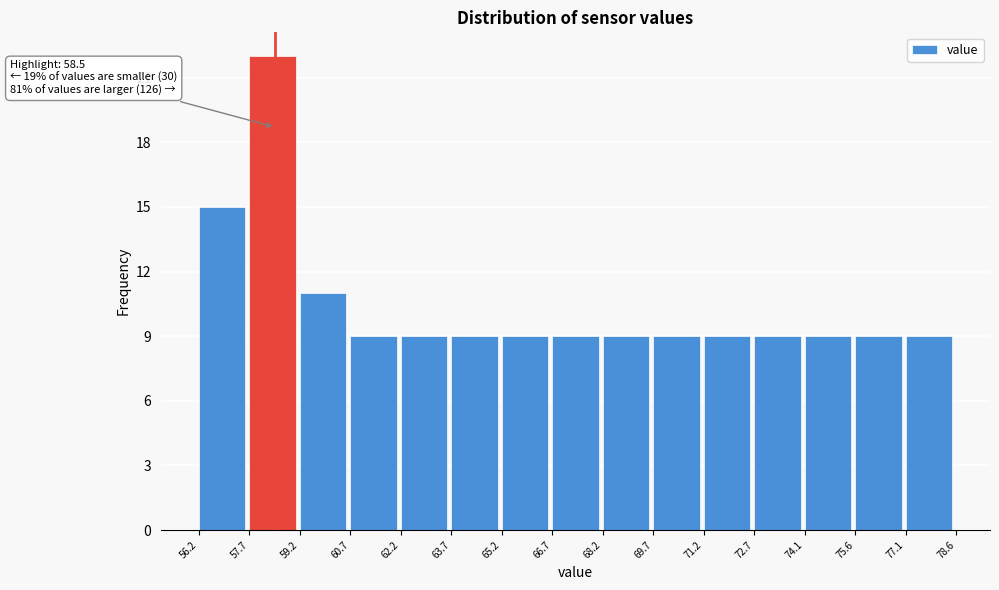

Which range on the x-axis has the tallest bar?

57.7 to 59.2